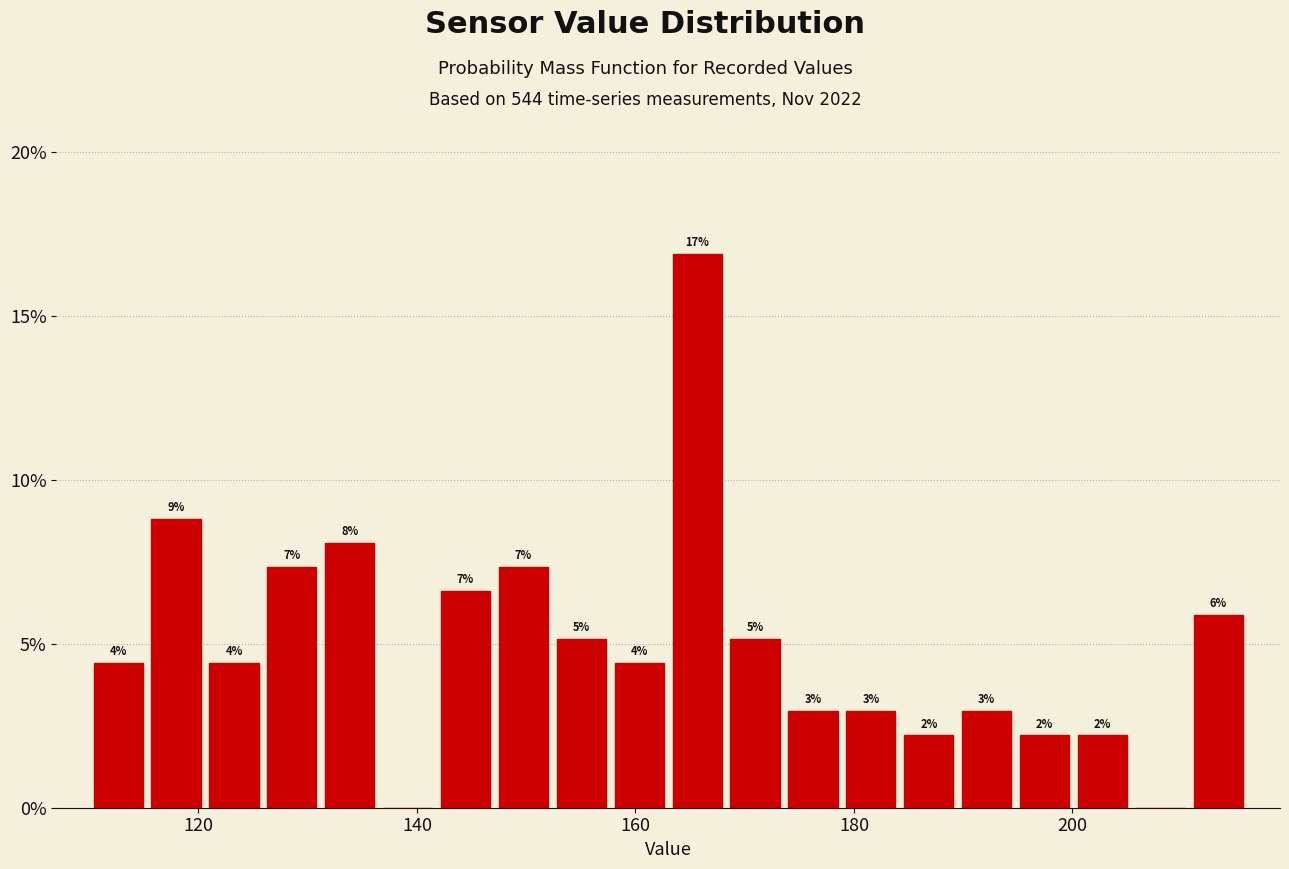

Read against the x-axis, roughly where is the centre of the tallest bar?

166